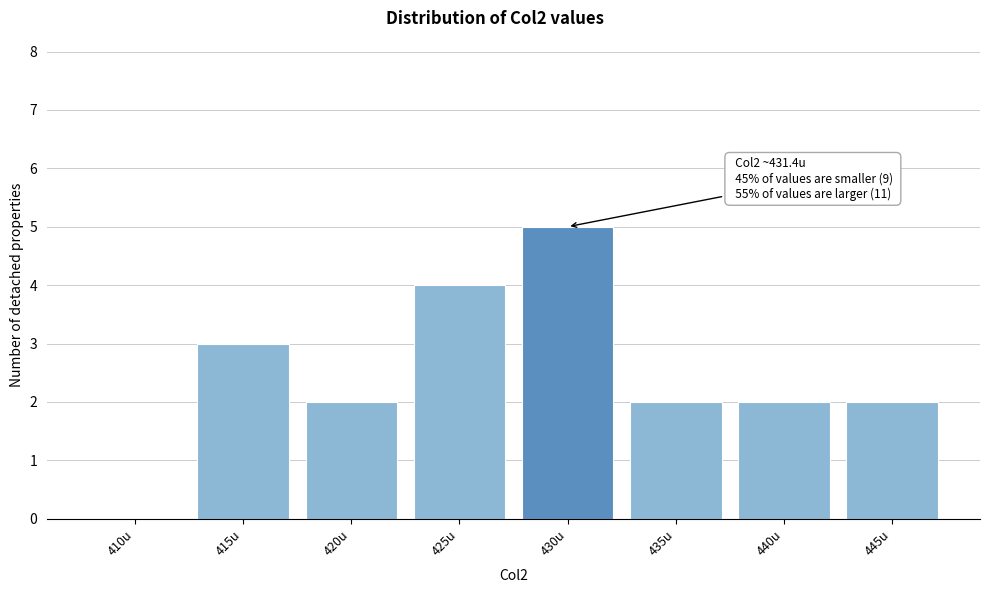

Reading left to right, extract all data points from this chart.

410u=0	415u=3	420u=2	425u=4	430u=5	435u=2	440u=2	445u=2